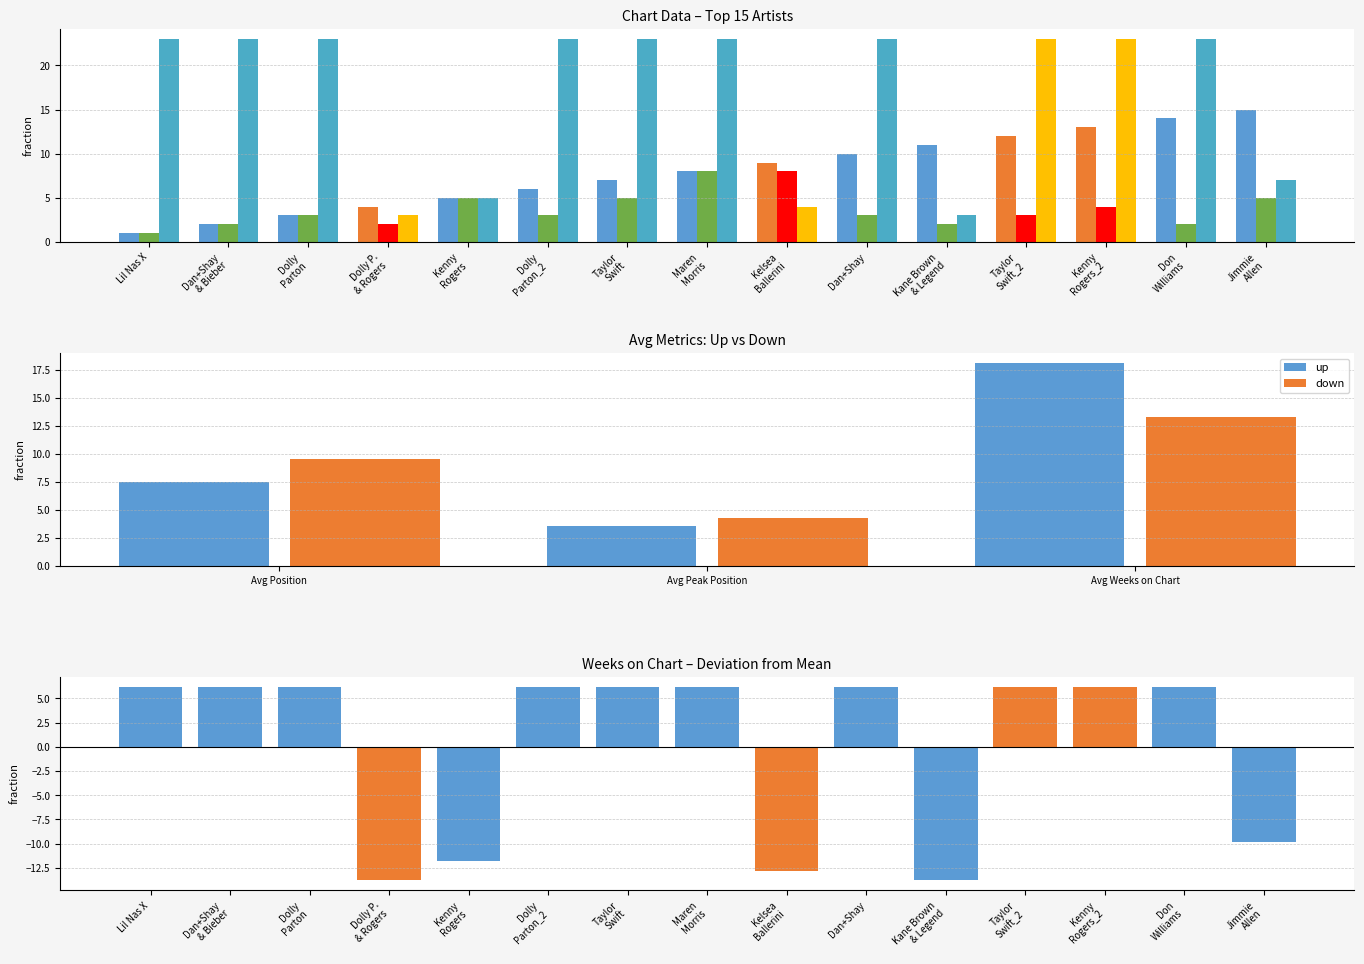

Where is down nearest to the value 14?

avg_weeks_on_chart